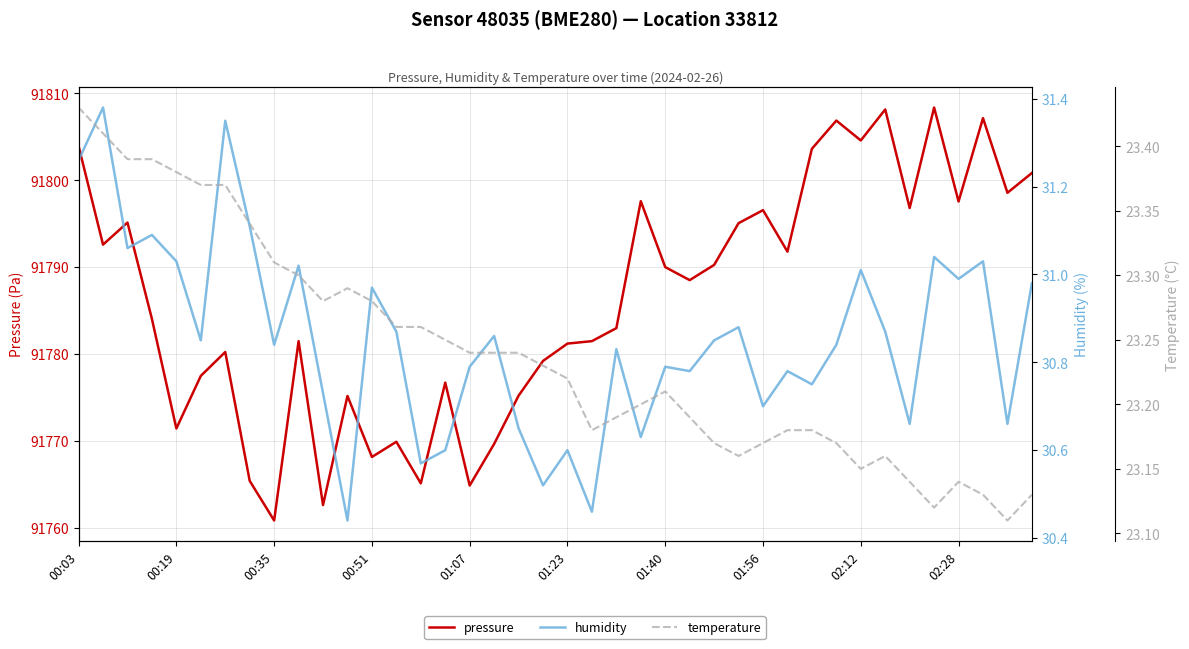

True or false: pressure has more than 2 points higher than both neighbors.

True